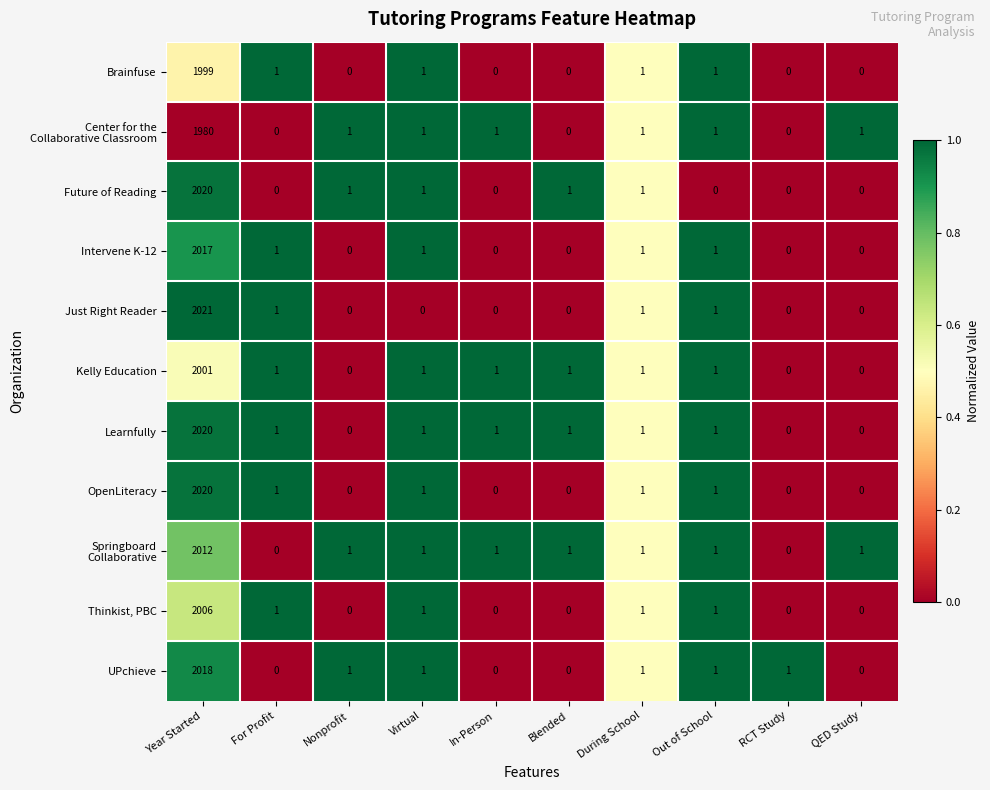

What is the greatest value displayed?

2021